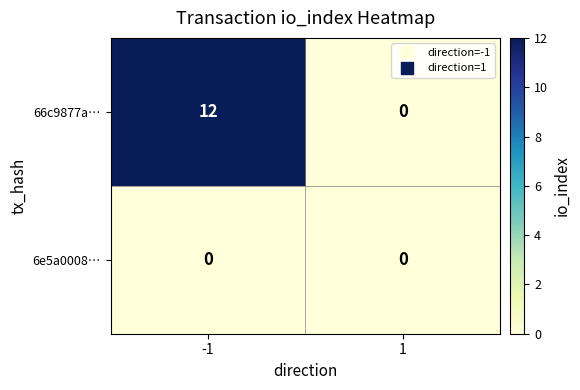

List the series in order of their peak value, lowest first.

6e5a0008…, 66c9877a…